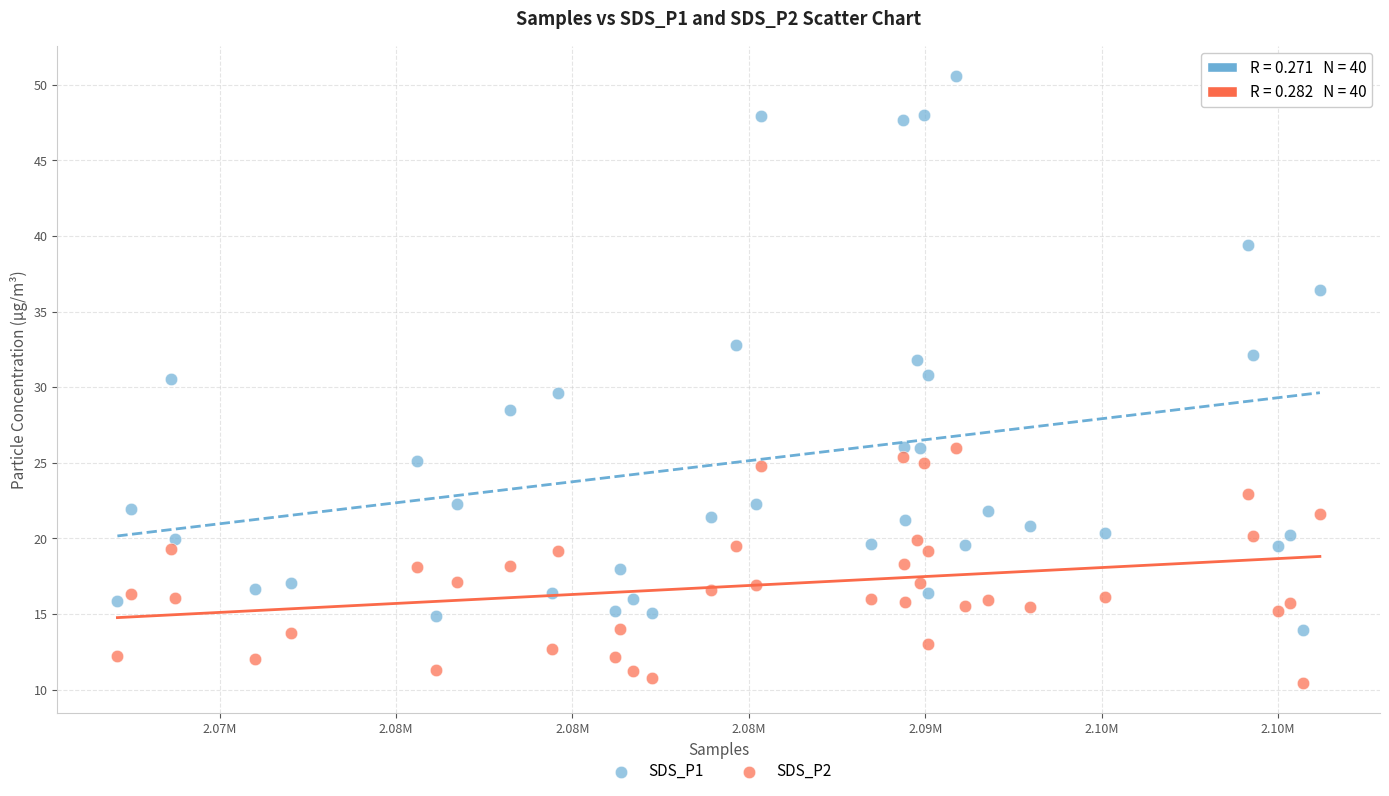

What is the X range (max minus min) for the scatter plot?

34084.0